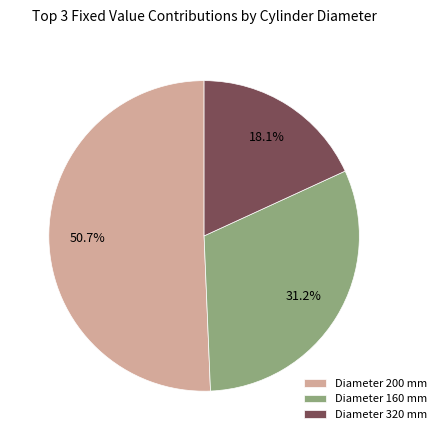

Which category accounts for the majority?

Diameter 200 mm